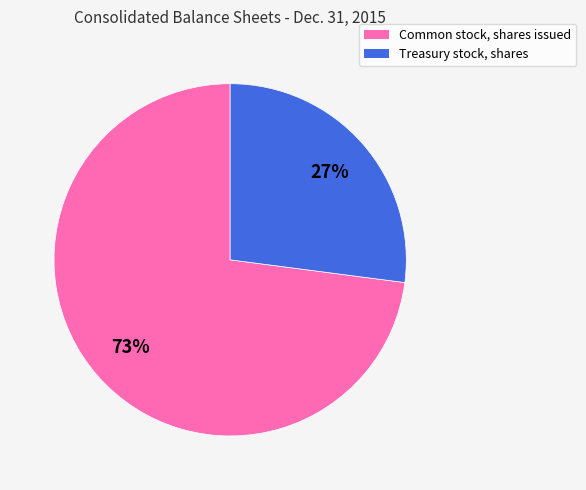

To the nearest percent, what portion does Treasury stock, shares represent?

27%